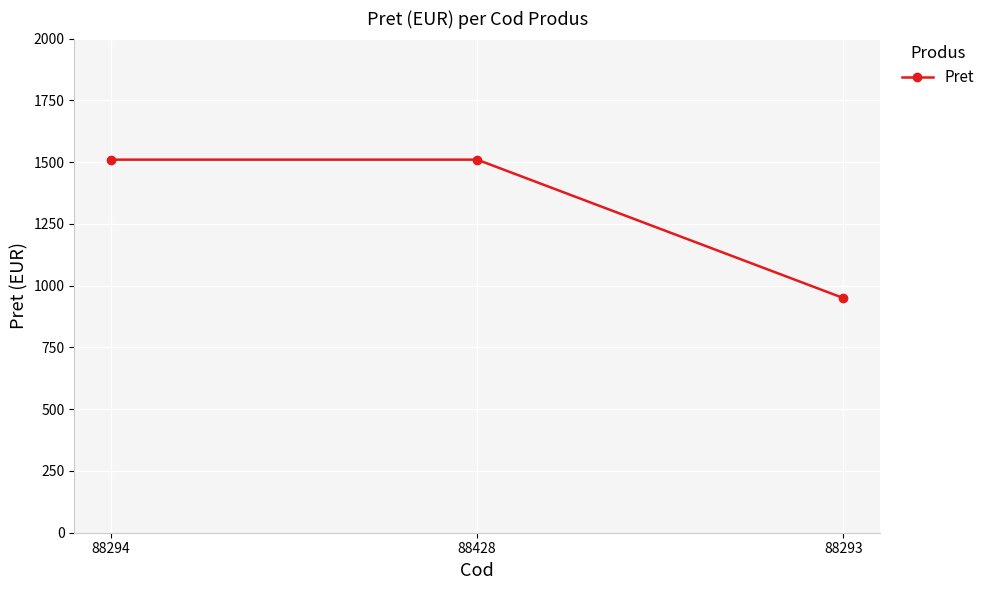

Is it true that the value at 88294 is 1510?

True